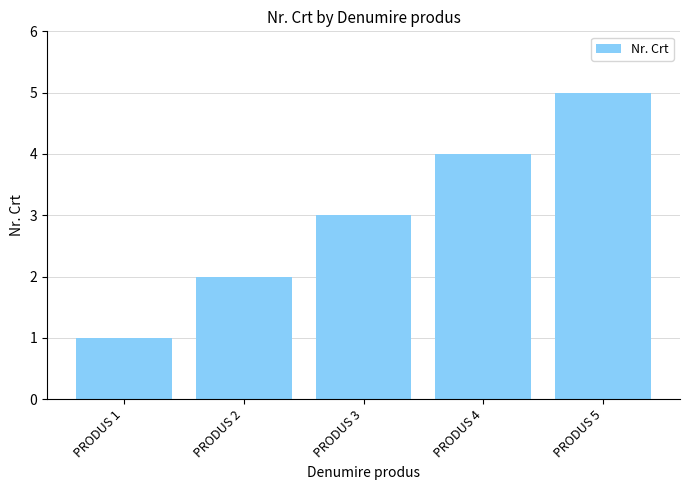

How many values are between 2 and 4?

3